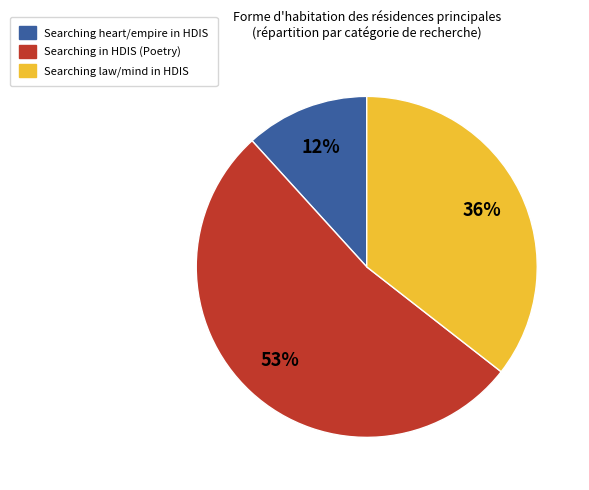

Do Searching heart/empire in HDIS and Searching law/mind in HDIS together represent more than half of the pie?

No